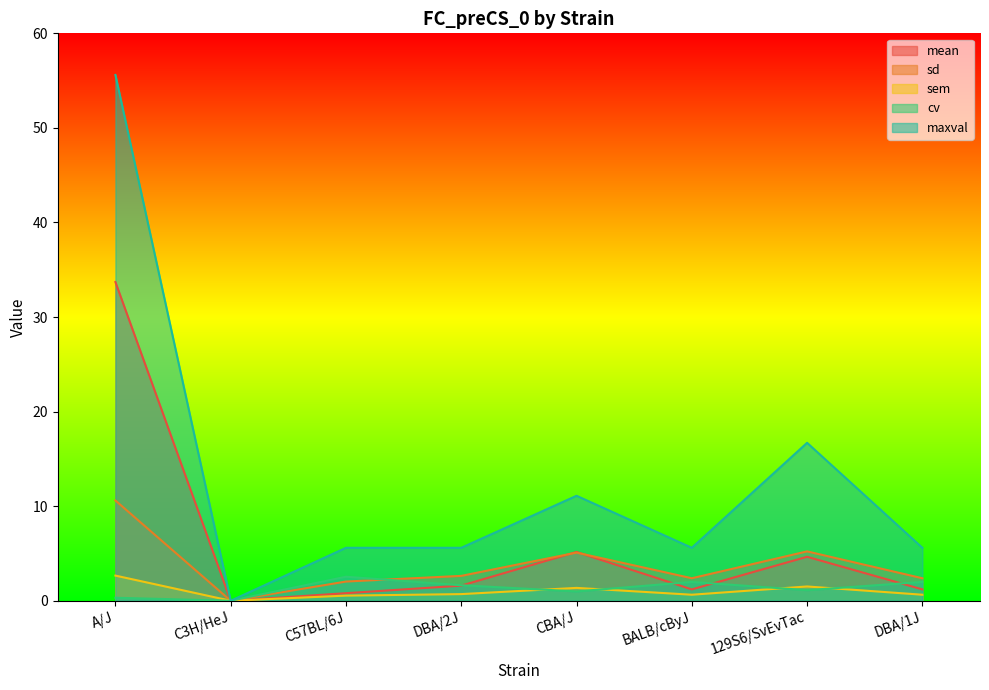

Reading right to left, list all the values displayed in this chart.

mean: DBA/1J=1.2	129S6/SvEvTac=4.7	BALB/cByJ=1.2	CBA/J=5.2	DBA/2J=1.6	C57BL/6J=0.8	C3H/HeJ=0.0	A/J=33.7
sd: DBA/1J=2.4	129S6/SvEvTac=5.2	BALB/cByJ=2.4	CBA/J=5.1	DBA/2J=2.6	C57BL/6J=2.0	C3H/HeJ=0.0	A/J=10.6
sem: DBA/1J=0.6	129S6/SvEvTac=1.5	BALB/cByJ=0.6	CBA/J=1.4	DBA/2J=0.7	C57BL/6J=0.5	C3H/HeJ=0.0	A/J=2.7
cv: DBA/1J=2.0	129S6/SvEvTac=1.1	BALB/cByJ=2.0	CBA/J=1.0	DBA/2J=1.6	C57BL/6J=2.5	C3H/HeJ=0.0	A/J=0.3
maxval: DBA/1J=5.6	129S6/SvEvTac=16.7	BALB/cByJ=5.6	CBA/J=11.1	DBA/2J=5.6	C57BL/6J=5.6	C3H/HeJ=0.0	A/J=55.6